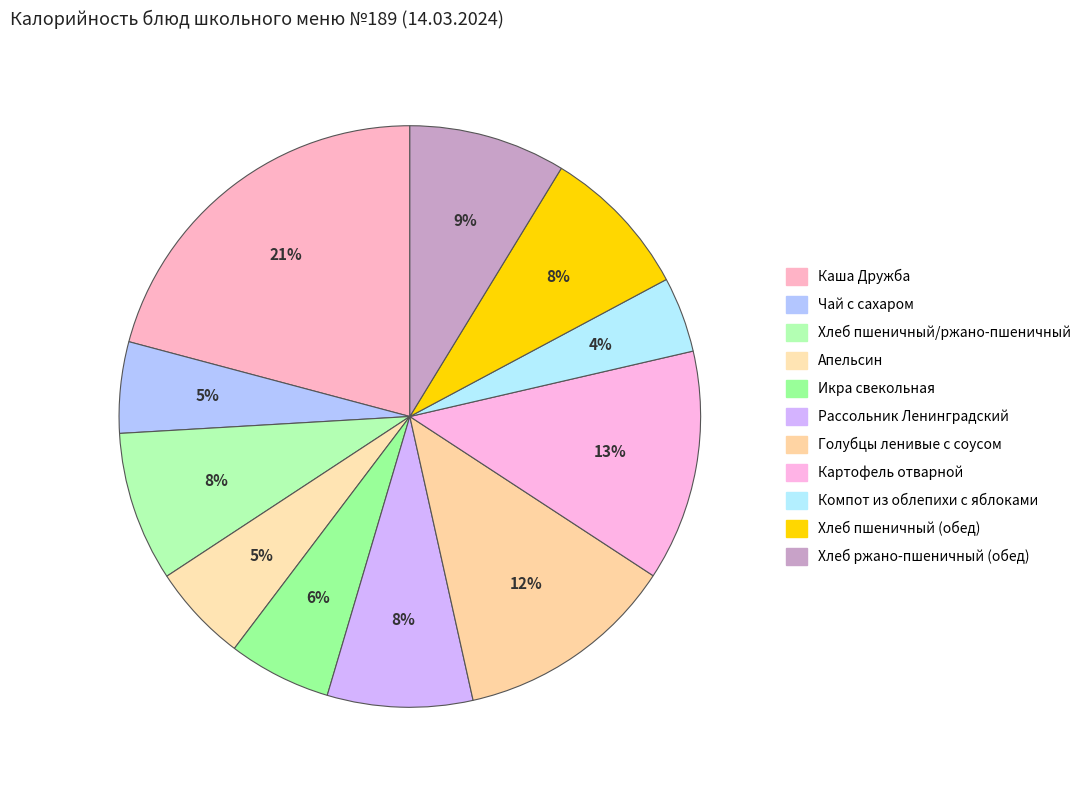

Count the number of slices in the pie.

11